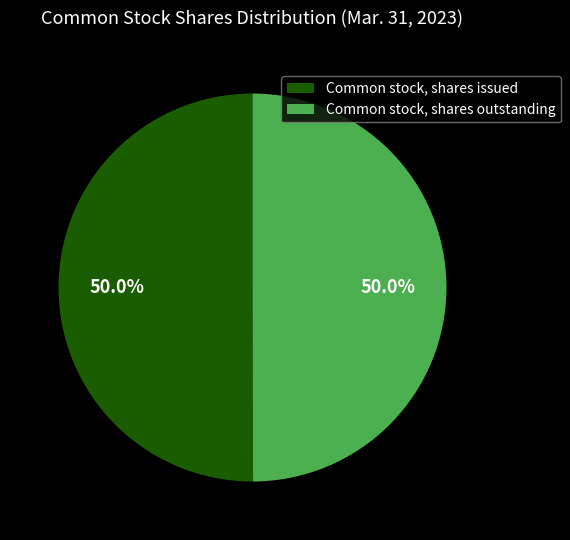

What is the ratio of the value at Common stock, shares outstanding to the value at Common stock, shares issued?

1.0